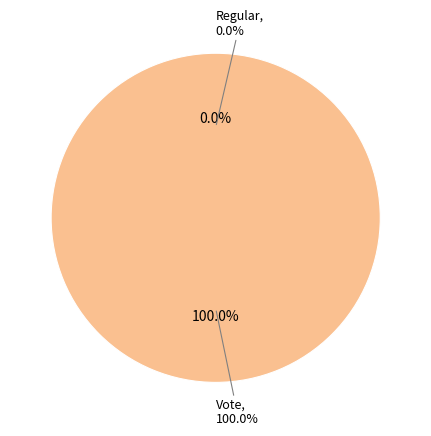

Combined, do Regular and Vote account for over 50%?

Yes